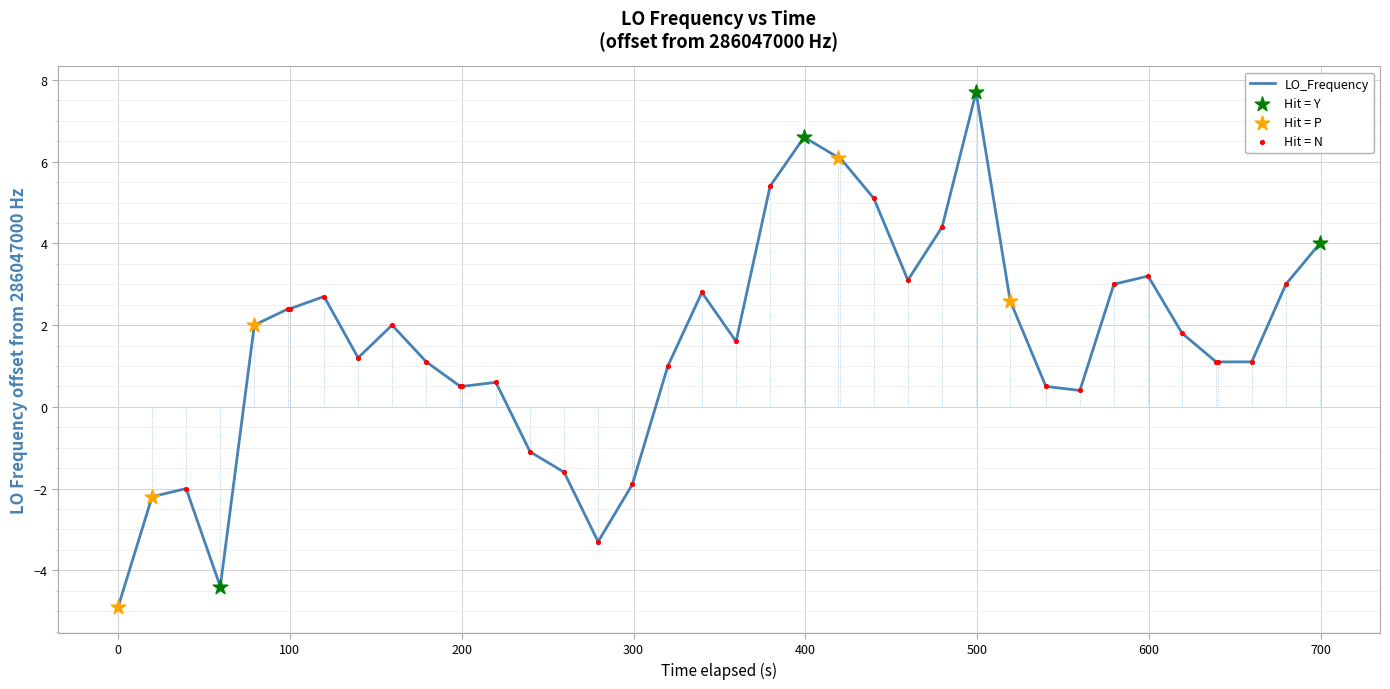

What is the greatest value displayed?

7.7